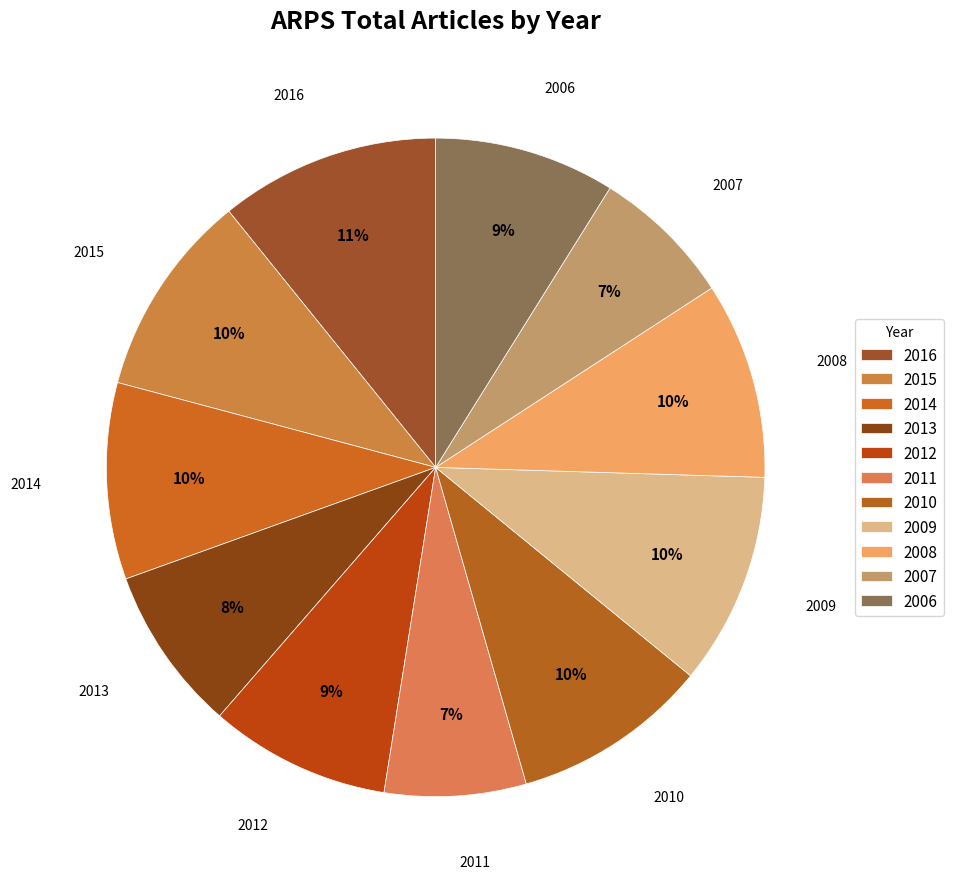

How many slices are in this pie chart?

11